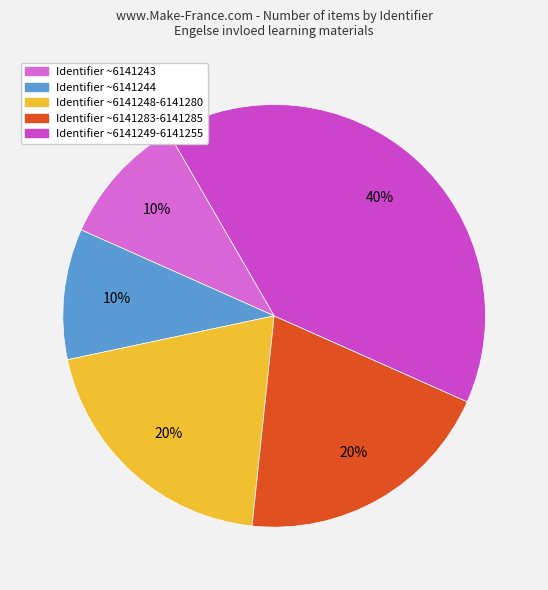

Does any single category account for the majority?

No